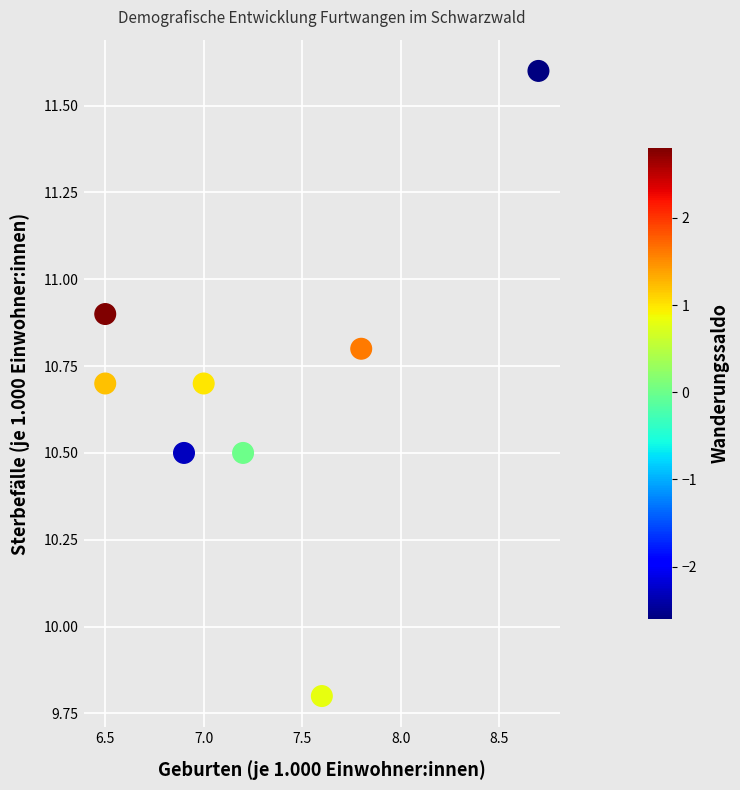

What is the range of X values (max minus min)?

2.2